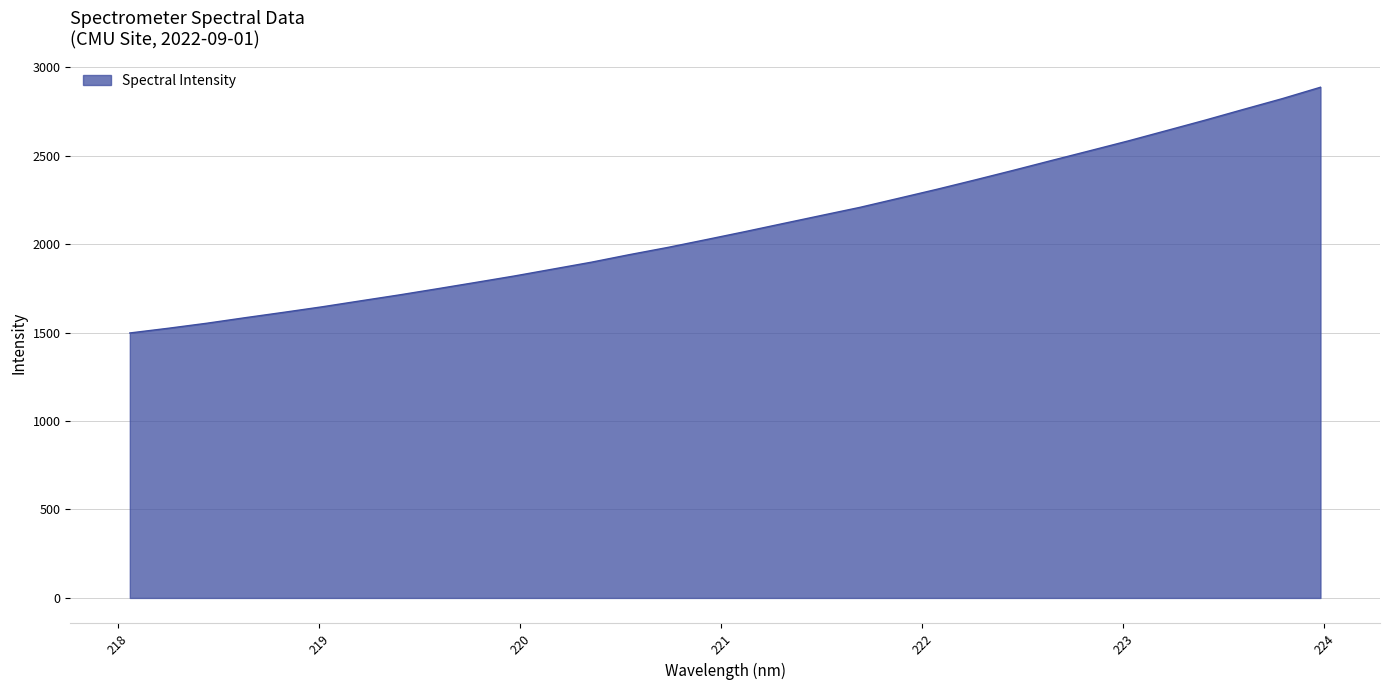

What is the smallest value displayed?

1497.7